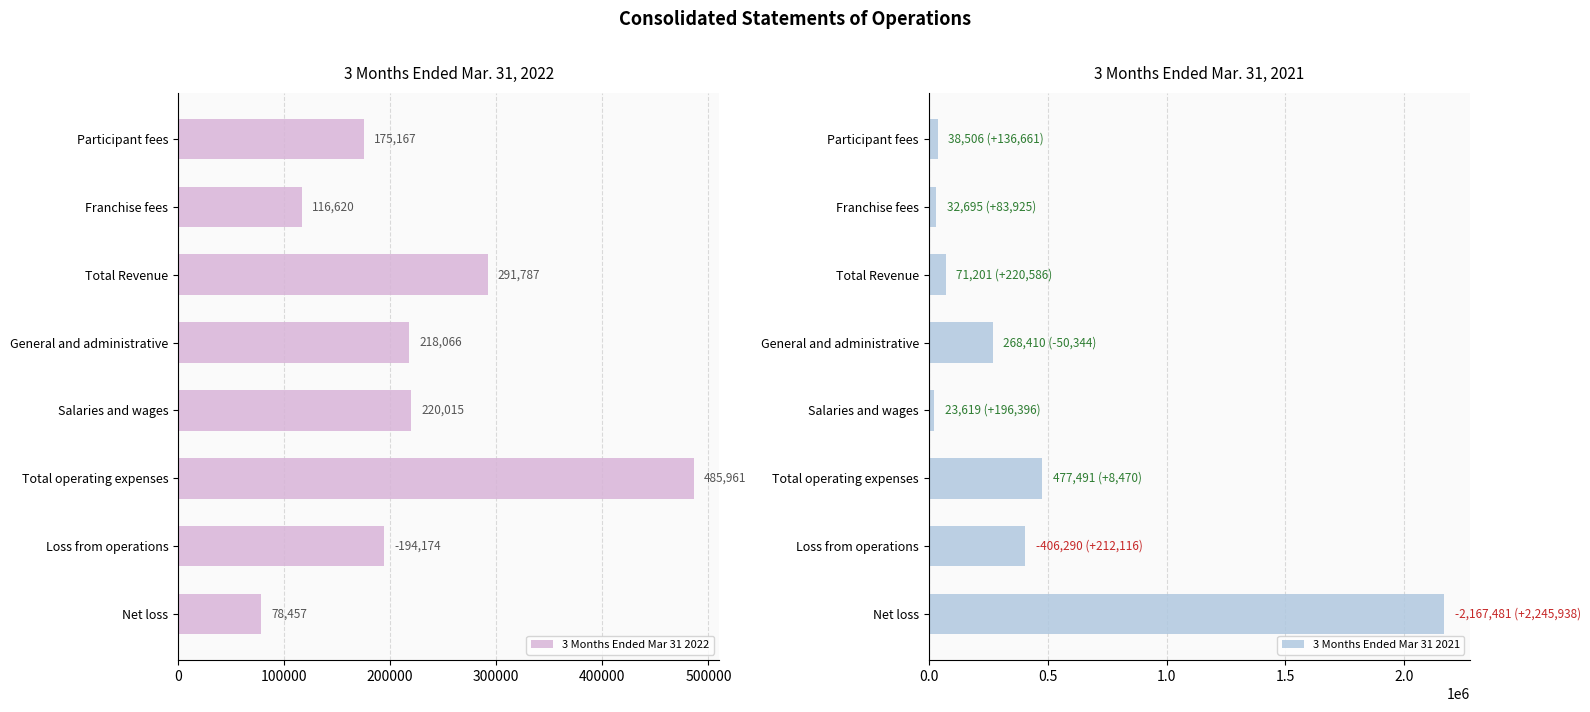

What is the sum of all 3 Months Ended Mar 31 2022 values?

1780247